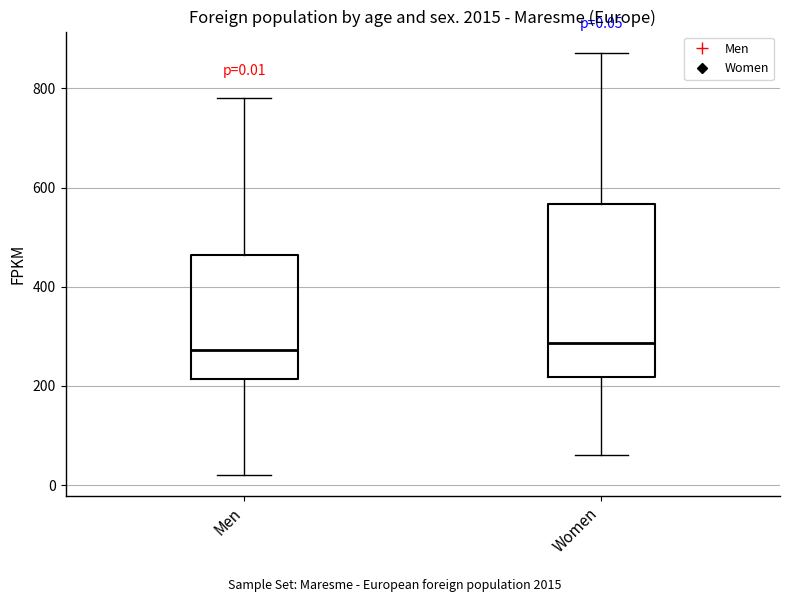

Comparing the boxes themselves (not the whiskers), which one is the tallest?

Women